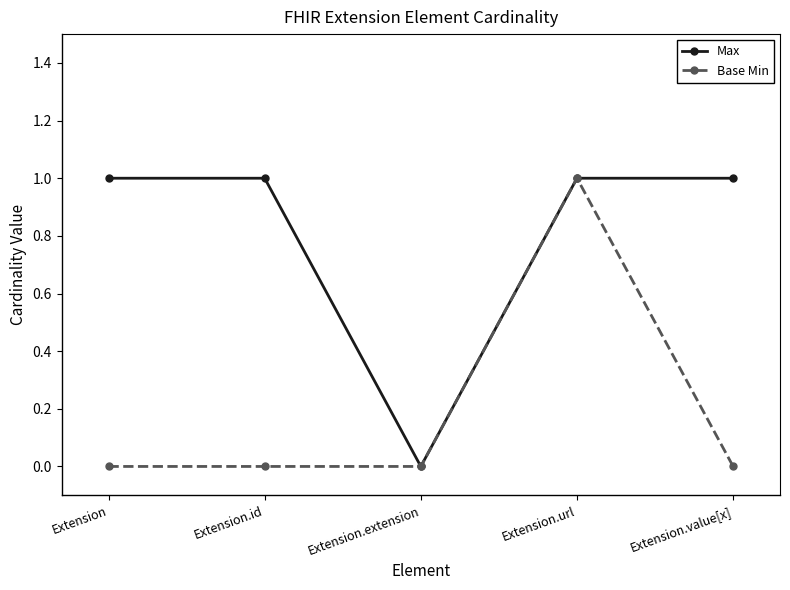

What is the total value across all series at Extension.url?

2